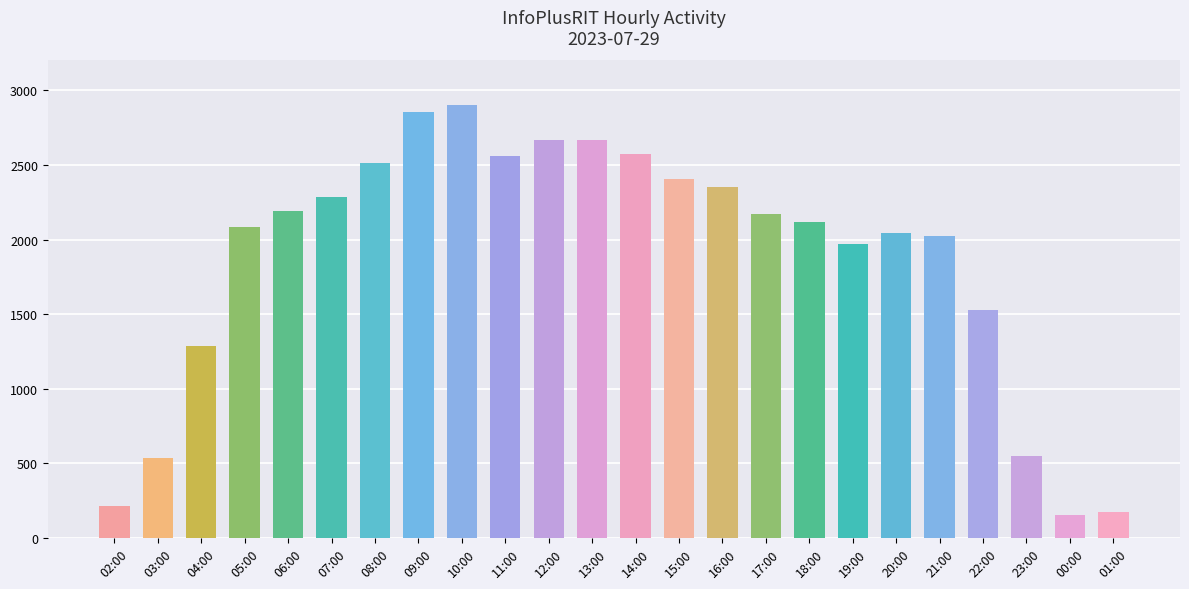

The value at 14:00 is 529. True or false?

False